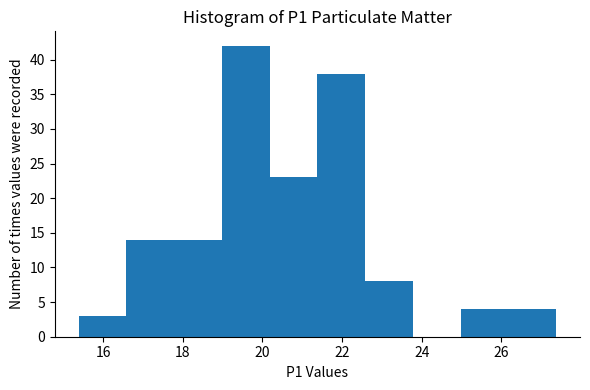

Reading left to right, transcribe this chart: for each bar, give the range it covers on the x-axis and its height. Neither the bar edges nor the heights are printed on the chart, so give them approximately, as read against the axes.

15.38 to 16.58: 3
16.58 to 17.78: 14
17.78 to 18.98: 14
18.98 to 20.18: 42
20.18 to 21.38: 23
21.38 to 22.58: 38
22.58 to 23.78: 8
23.78 to 24.98: 0
24.98 to 26.18: 4
26.18 to 27.38: 4